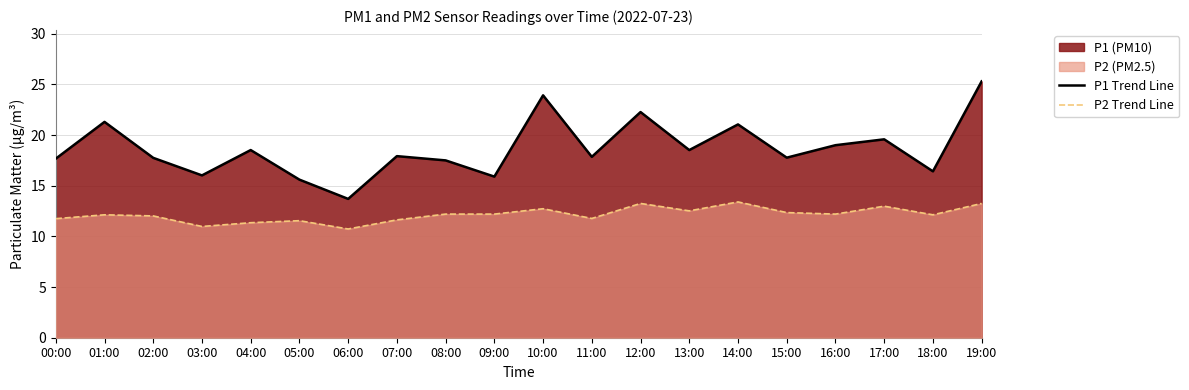

Rank the series at 07:00 from lowest to highest value.

P2 Trend Line, P1 Trend Line